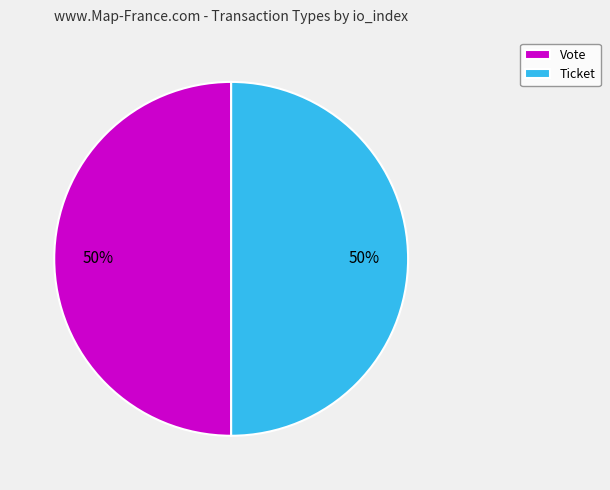

What percentage is the Ticket slice, to the nearest percent?

50%